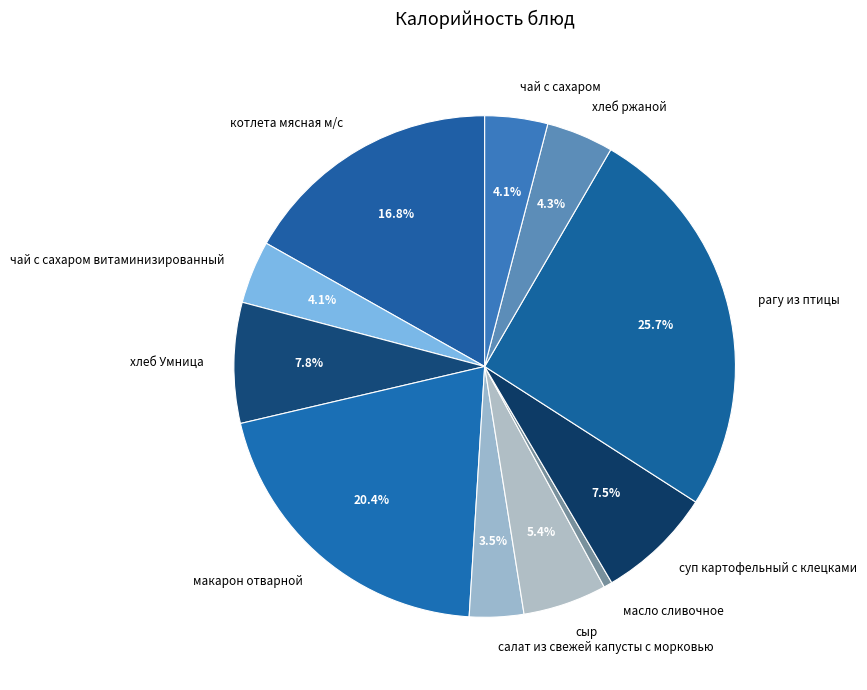

Between чай с сахаром витаминизированный and суп картофельный с клецками, which is larger?

суп картофельный с клецками